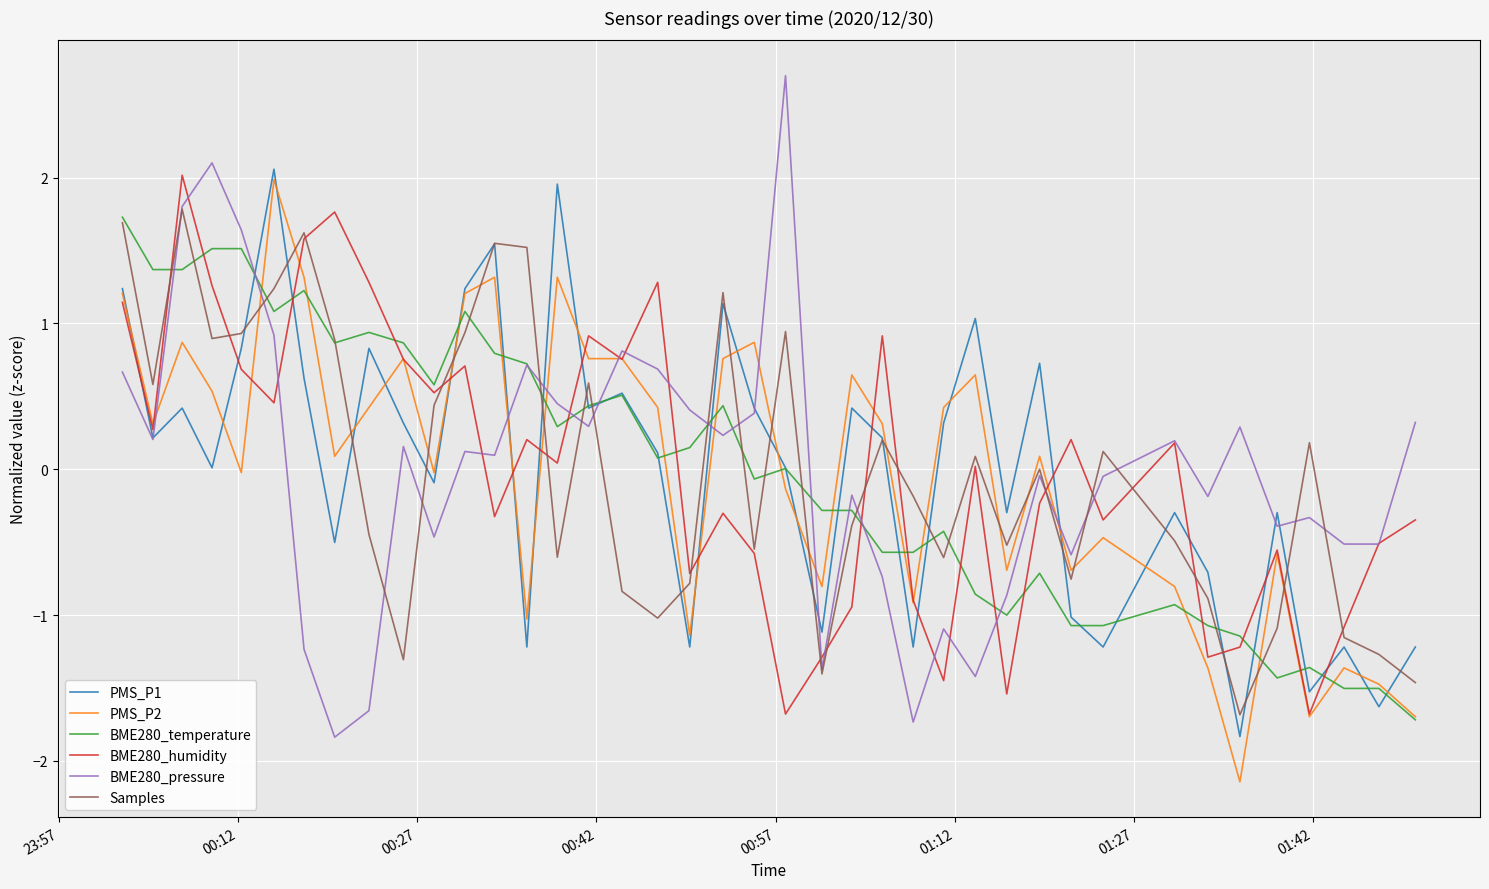

What is the minimum value for BME280_pressure?

-1.8